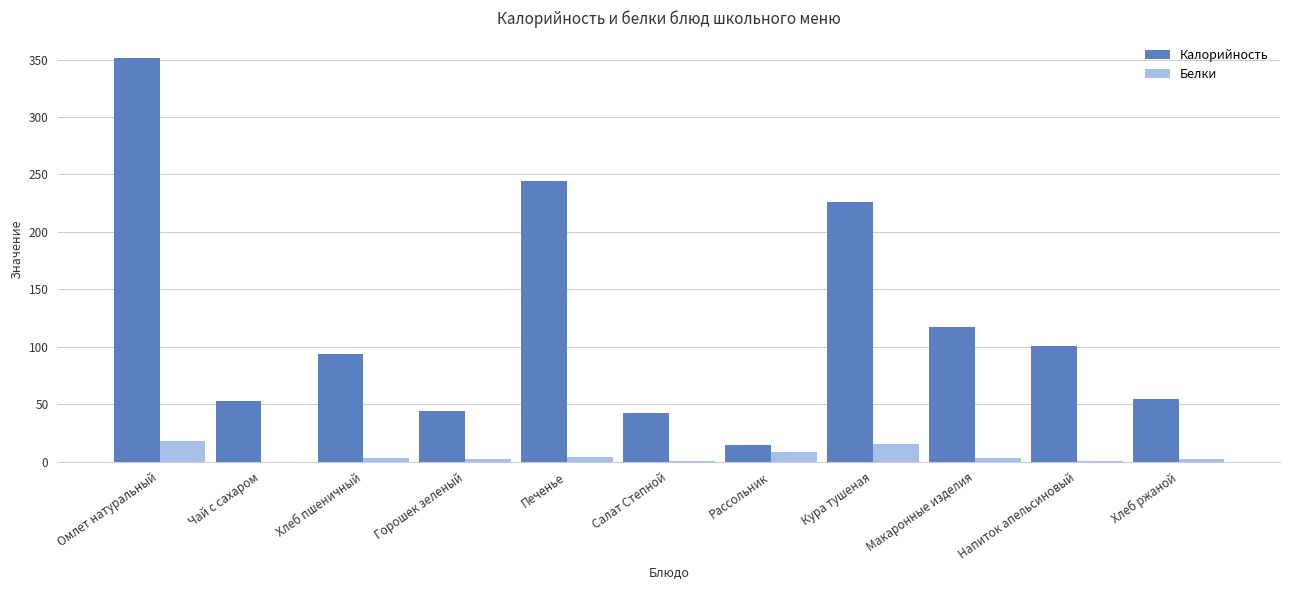

How many data points does each series have?

11